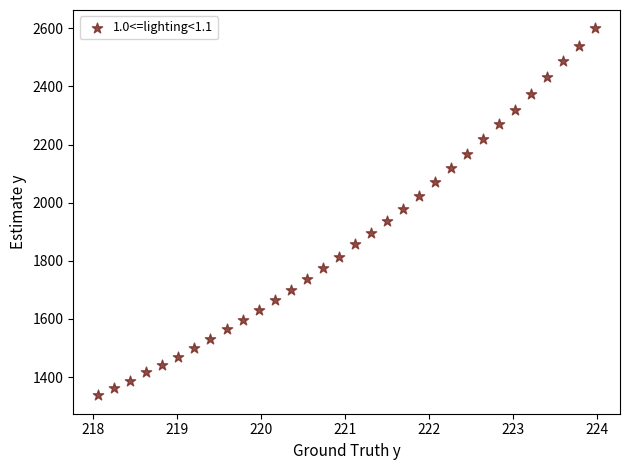

What is the range of X values (max minus min)?

5.9